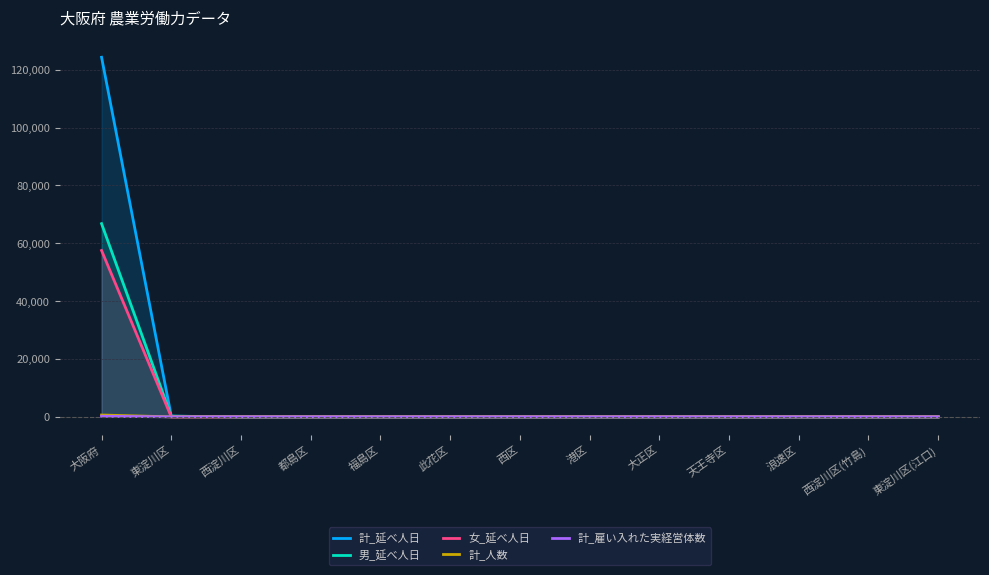

True or false: 計_雇い入れた実経営体数 has a value of 0 at 天王寺区.

True